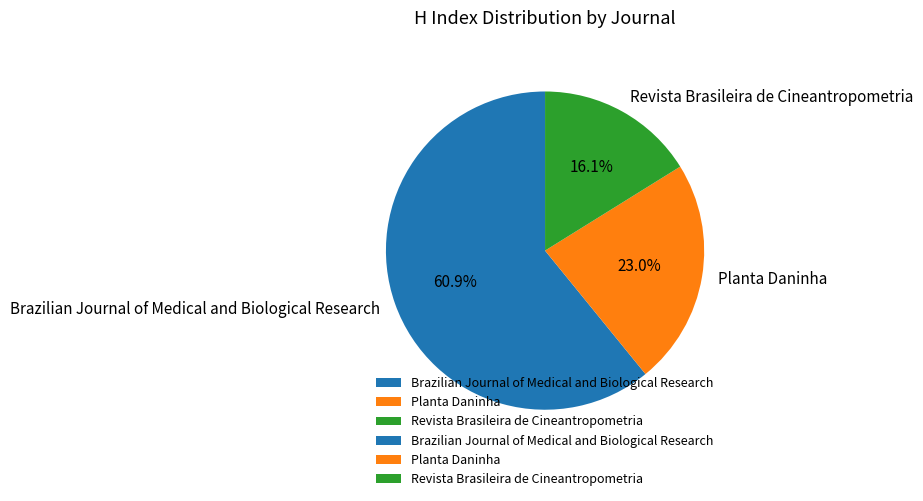

Does any single category account for the majority?

Yes